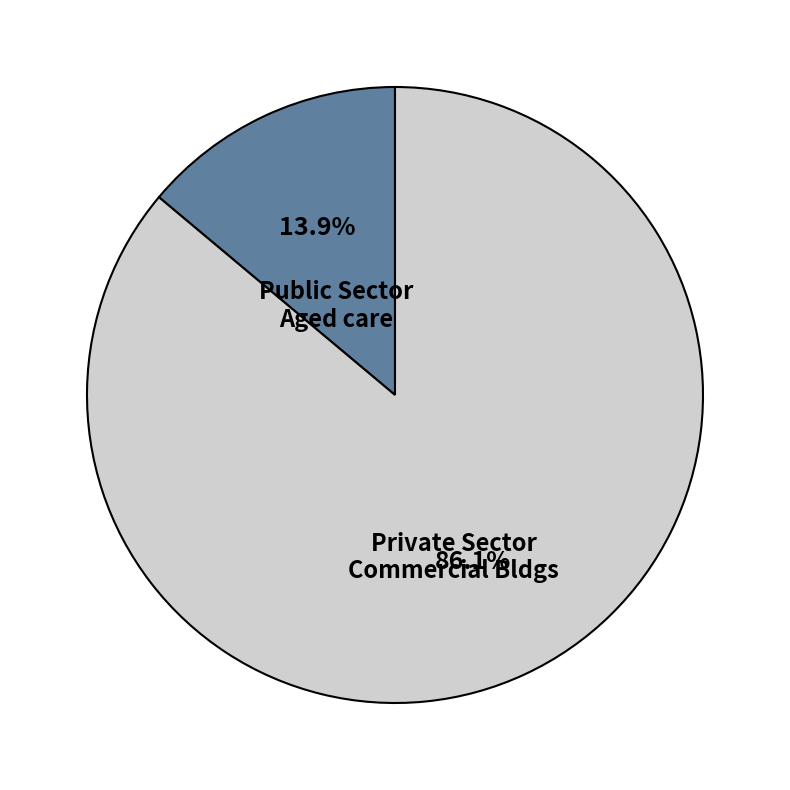

Does any single category account for the majority?

Yes